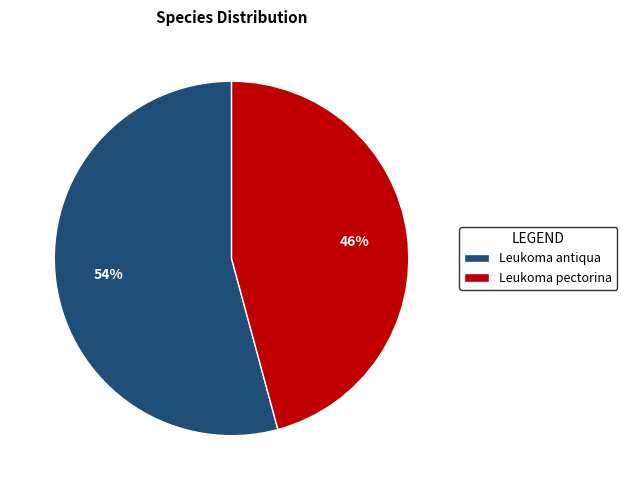

Which category has the smallest portion of the pie?

Leukoma pectorina